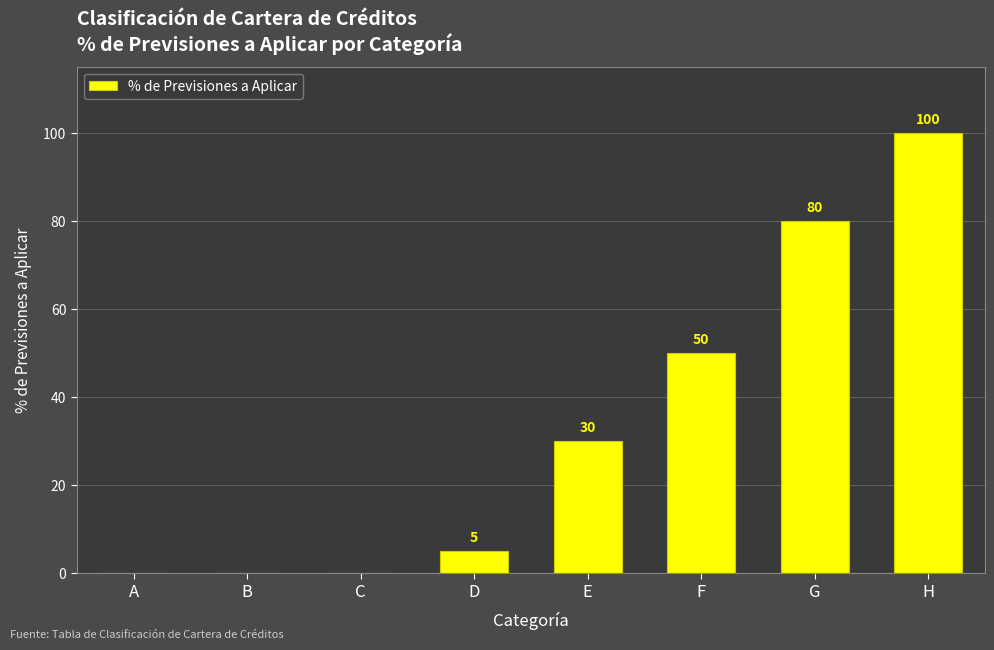

Where is the data nearest to the value 50?

F